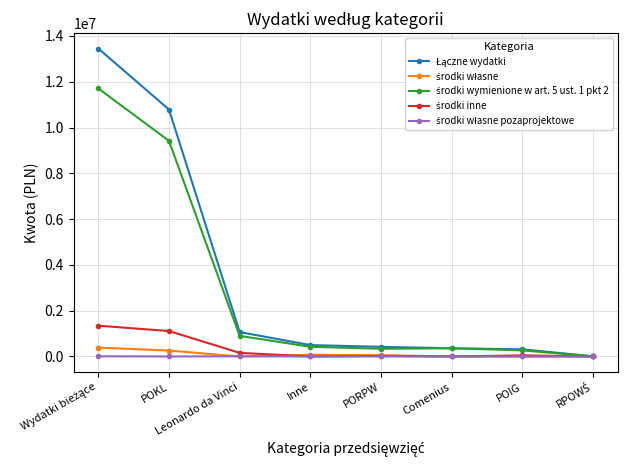

What is the maximum value shown in the chart?

13449404.8